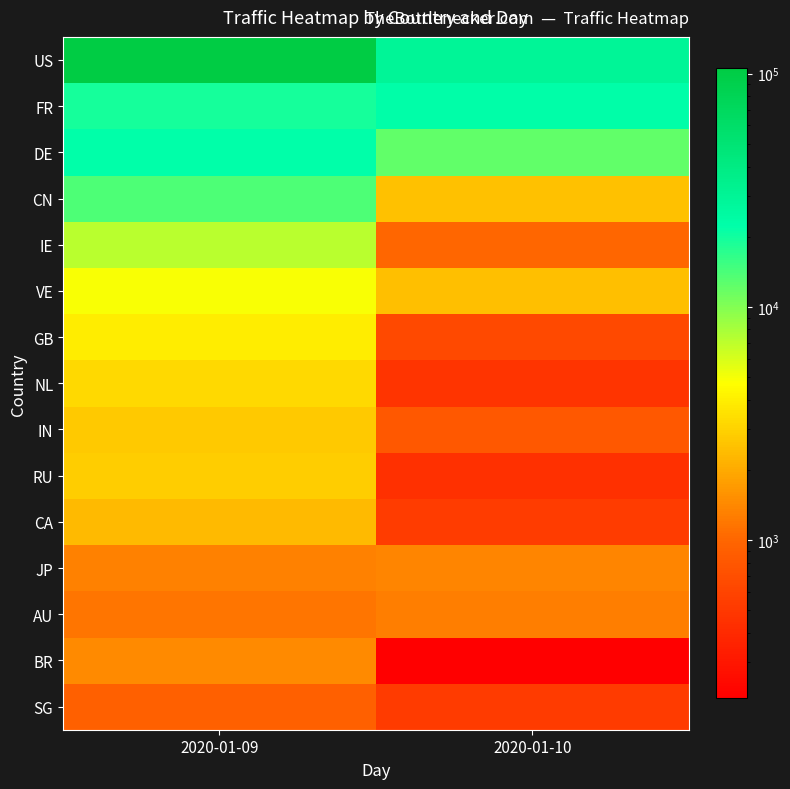

Which series has the largest total across all categories?

US